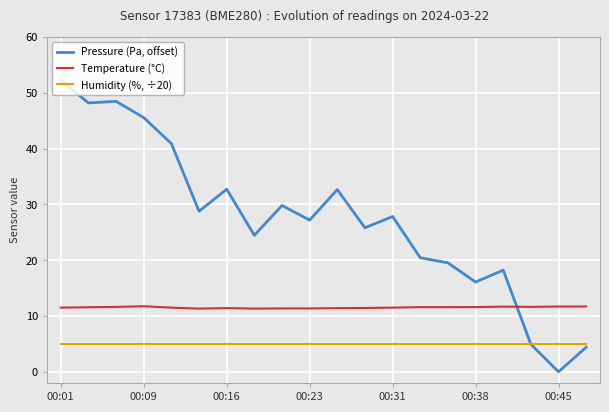

Rank the series by their average value, from highest to lowest.

Pressure (Pa, offset), Temperature (°C), Humidity (%, ÷20)